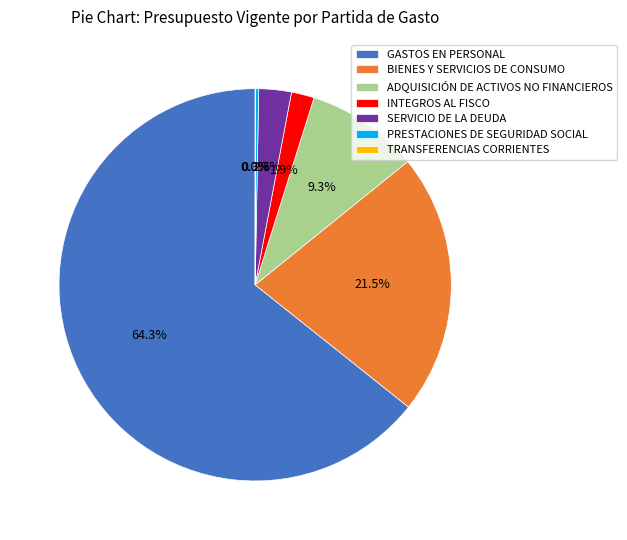

What is the ratio of the value at BIENES Y SERVICIOS DE CONSUMO to the value at ADQUISICIÓN DE ACTIVOS NO FINANCIEROS?

2.3